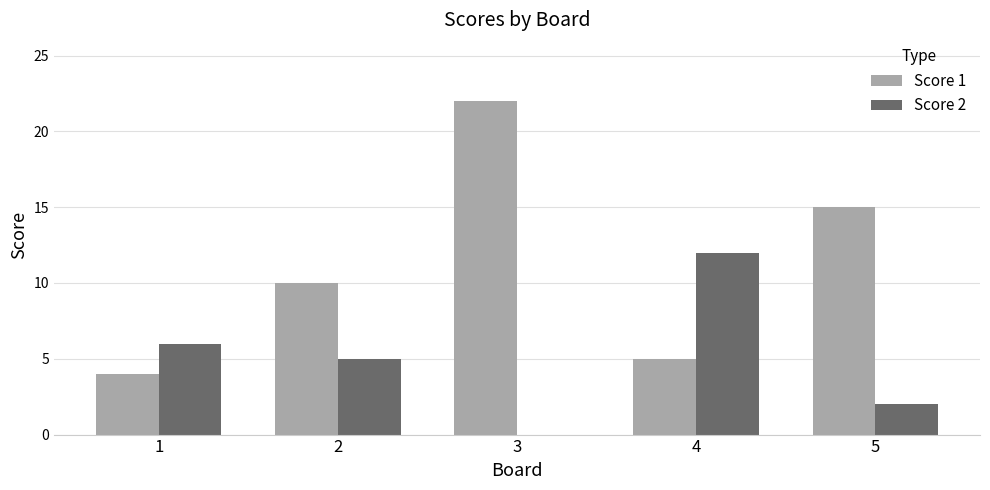

Between 1 and 5, which series saw the biggest shift?

Score 1